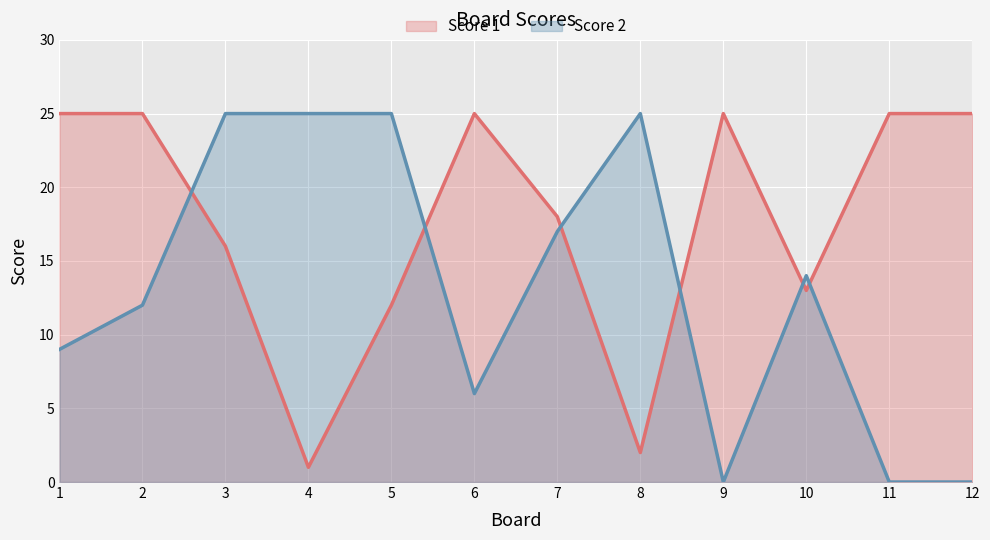

Is the value of Score 2 at 11 greater than the value of Score 1 at 4?

No